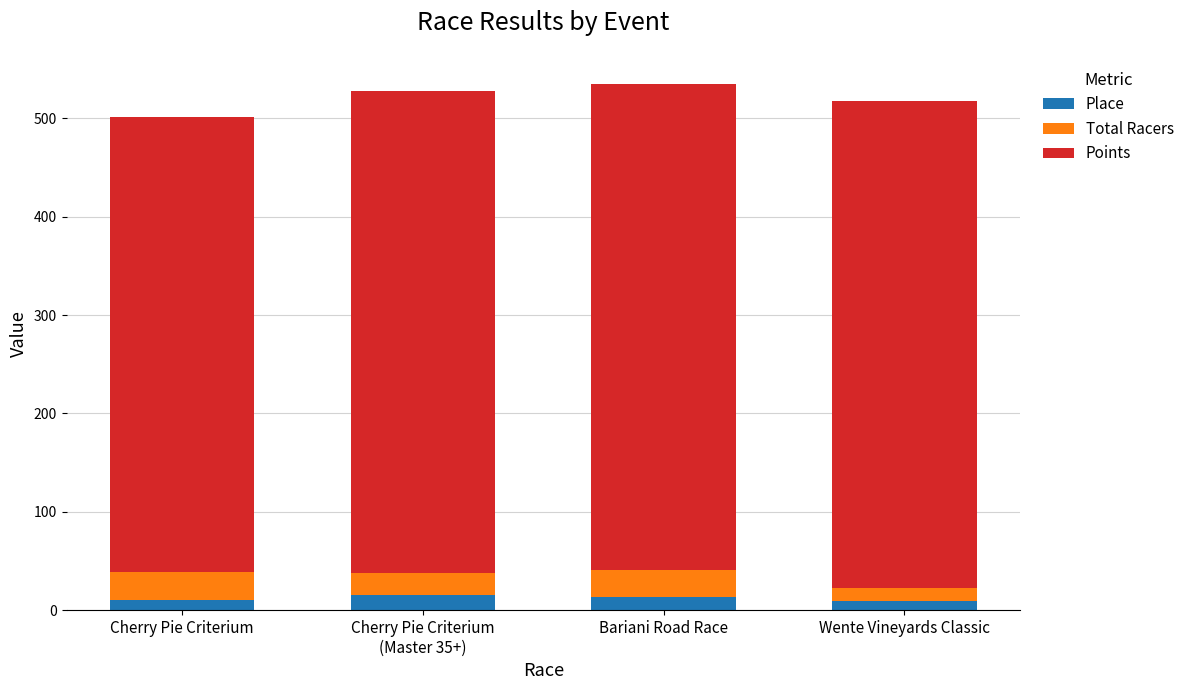

What is the maximum value for Place?

15.0